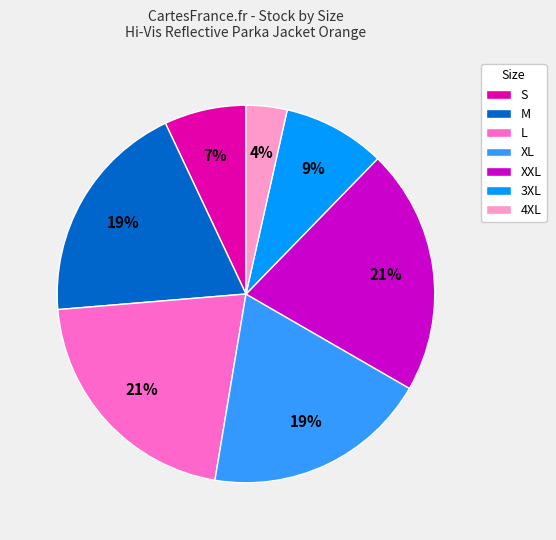

What percentage is the 3XL slice, to the nearest percent?

9%